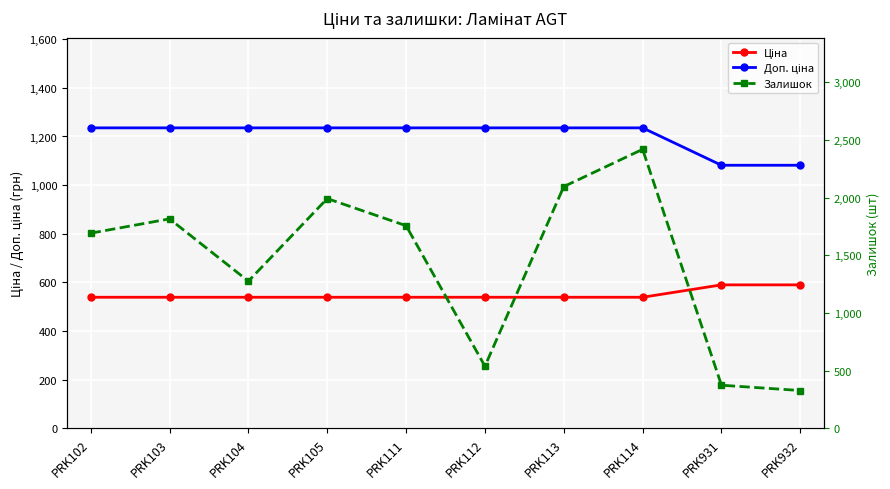

Which series has the widest spread of values?

Залишок